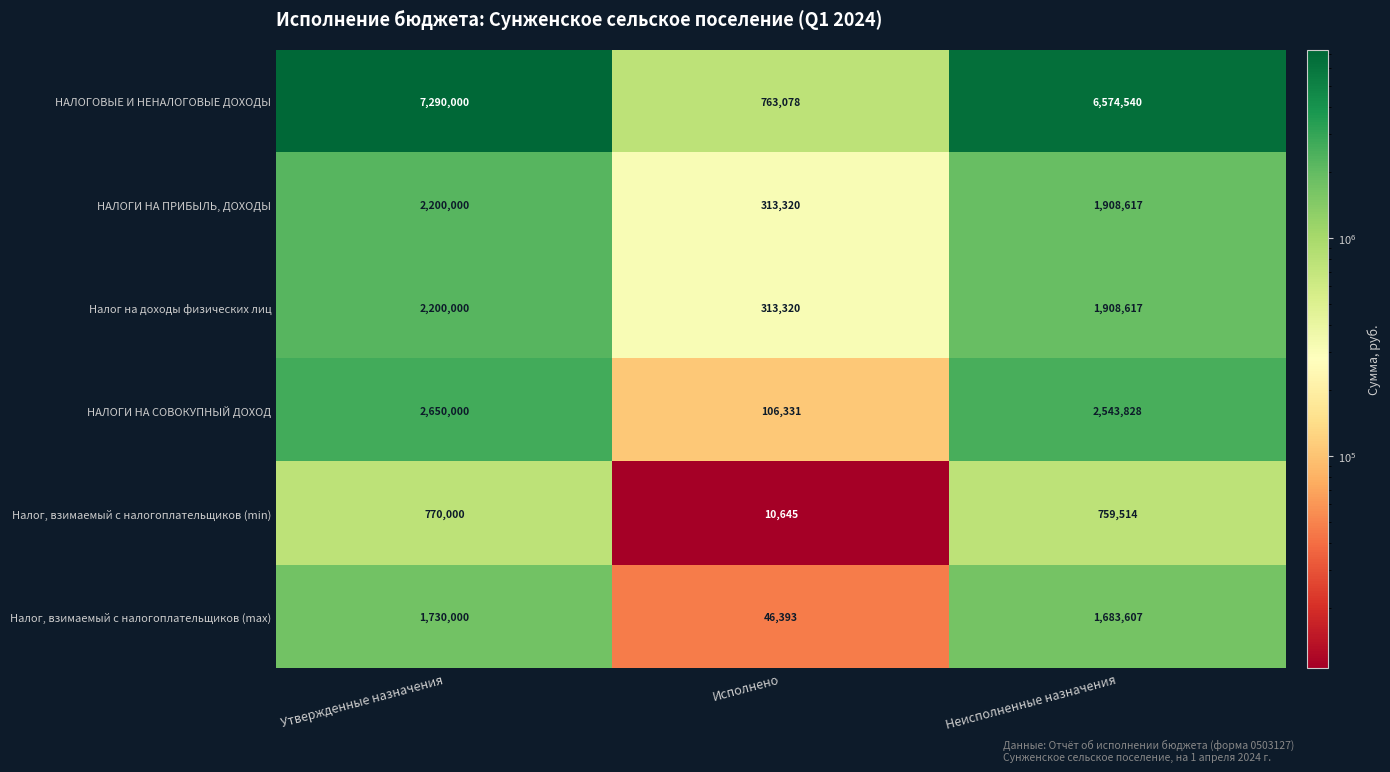

What is the difference between the Налог, взимаемый с налогоплательщиков (min) values at Исполнено and Утвержденные назначения?

759355